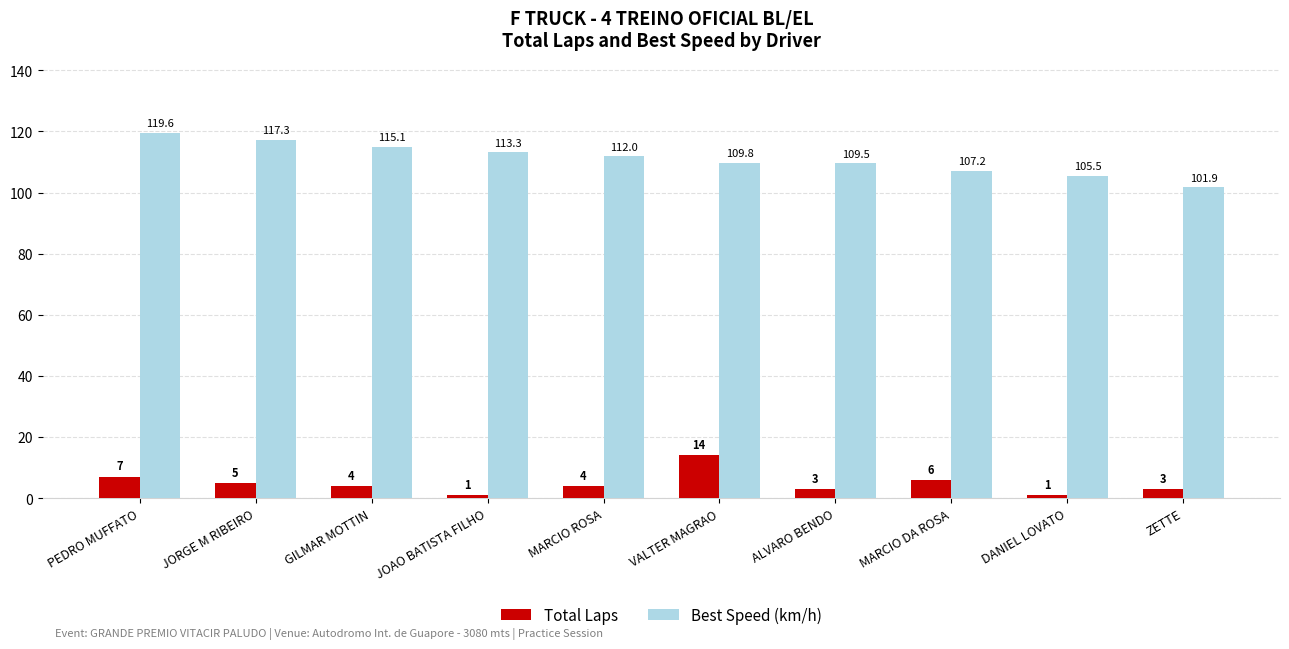

Reading left to right, transcribe all the data shown in this chart.

Total Laps: 7.0	5.0	4.0	1.0	4.0	14.0	3.0	6.0	1.0	3.0
Best Speed (km/h): 119.6	117.3	115.1	113.3	112.0	109.8	109.5	107.2	105.5	101.9